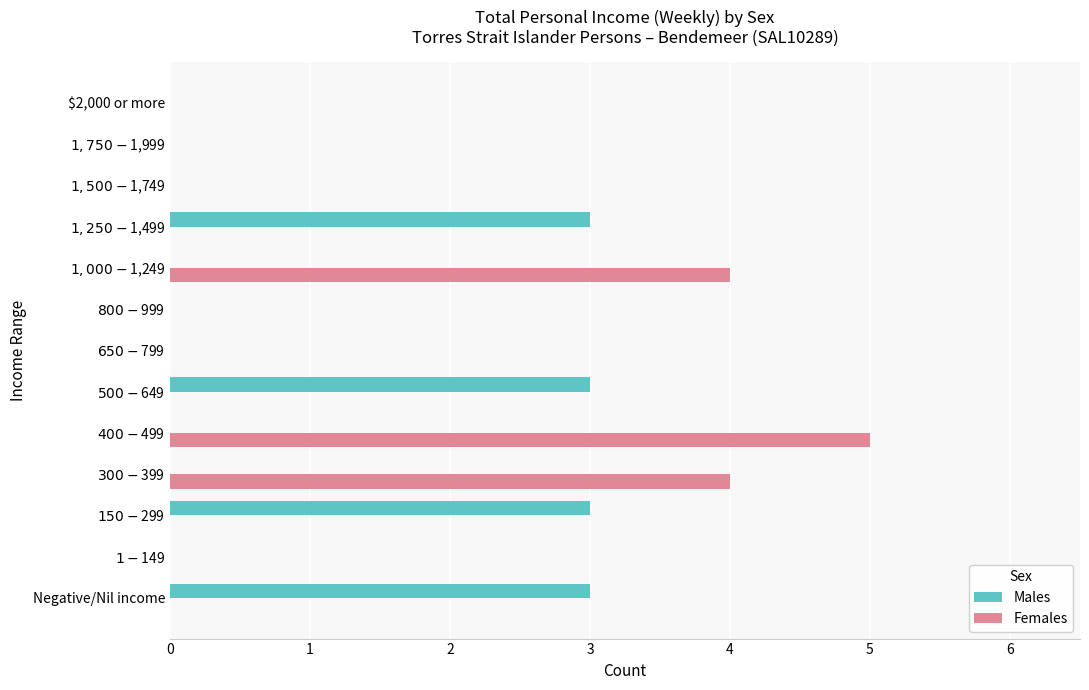

What is the maximum value for Females?

5